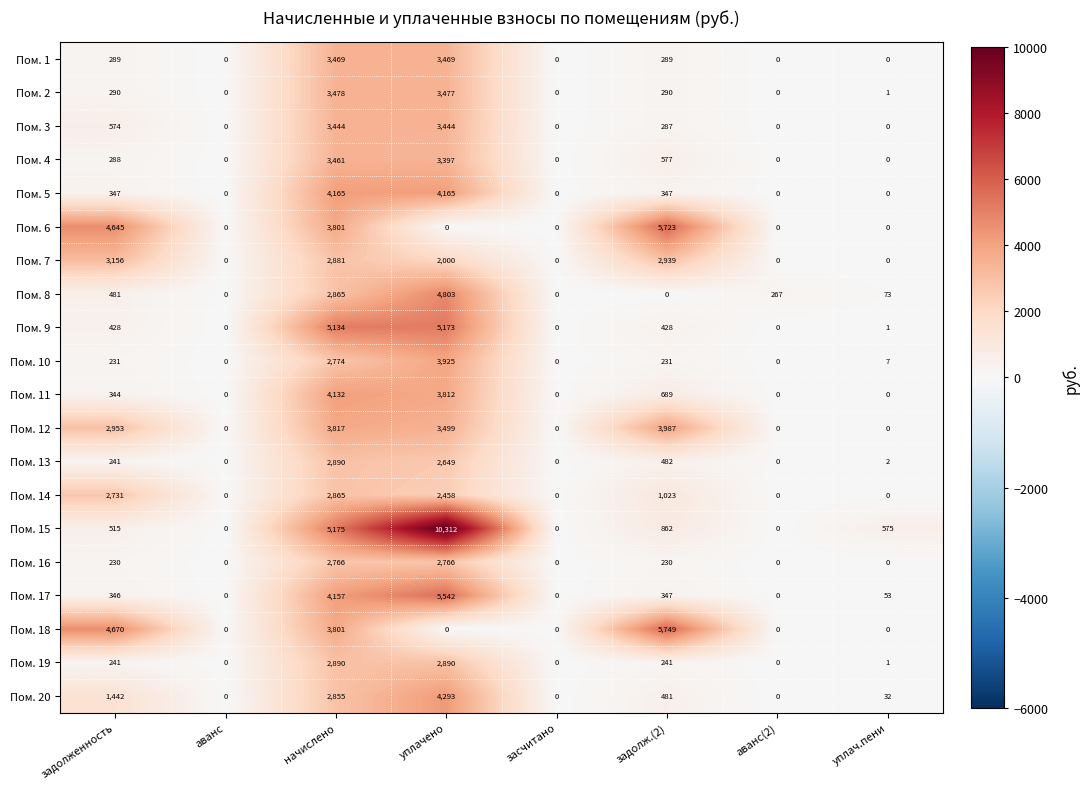

What is the total value across all series at задолженность?

24442